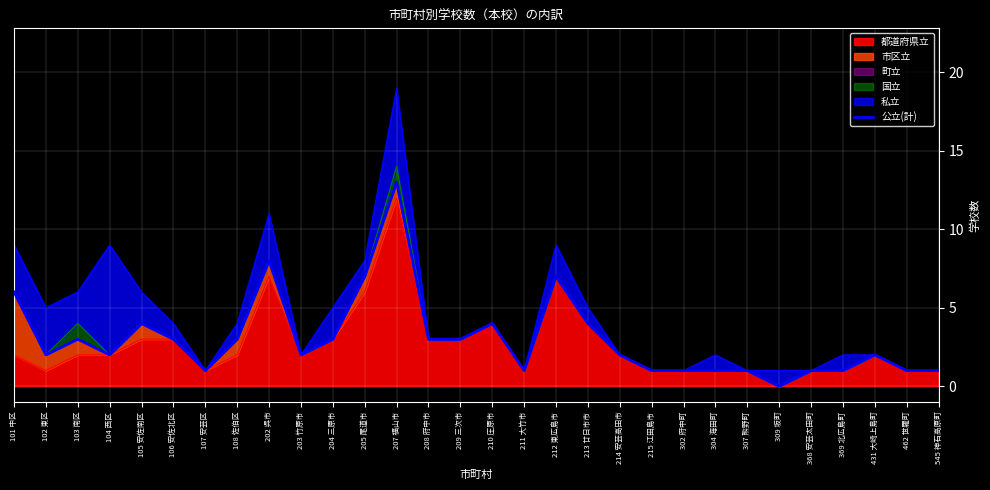

Reading left to right, what are all the values shown in this chart?

6	2	3	2	4	3	1	3	8	2	3	7	13	3	3	4	1	7	4	2	1	1	1	1	0	1	1	2	1	1